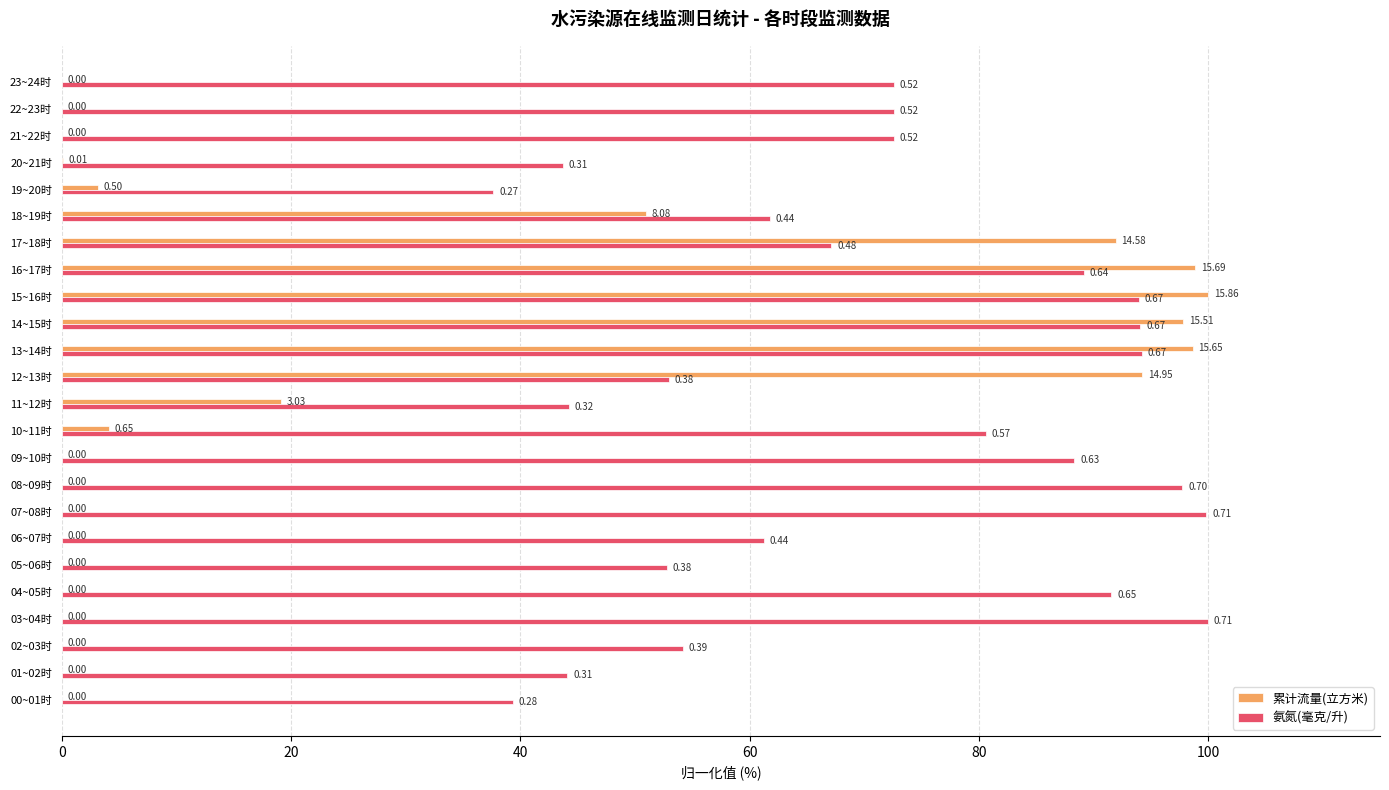

What are all the series names shown in the legend?

累计流量(立方米), 氨氮(毫克/升)